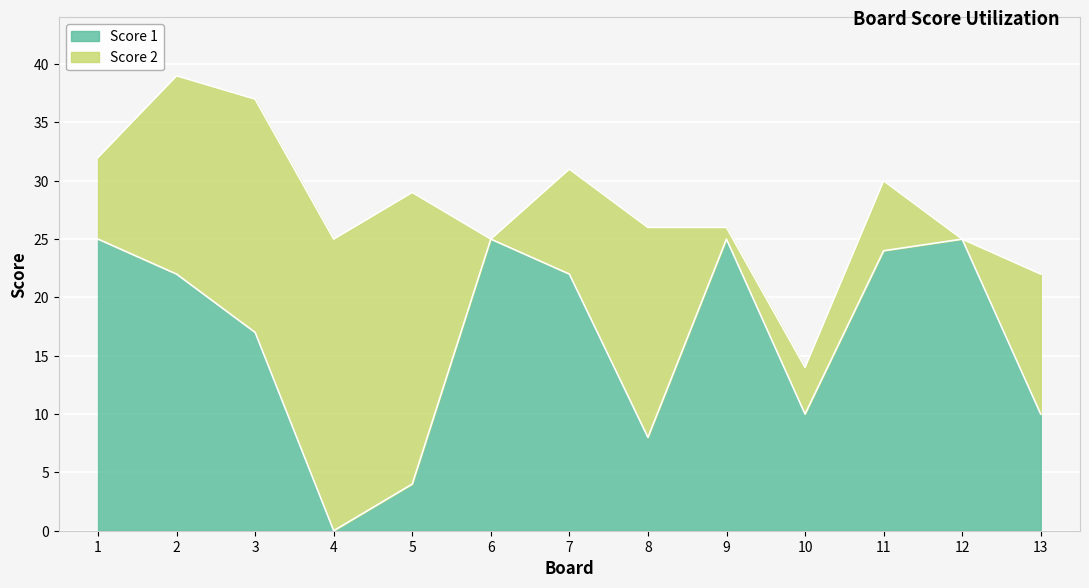

How many interior local peaks (higher than both neighbors) does the data have?

3